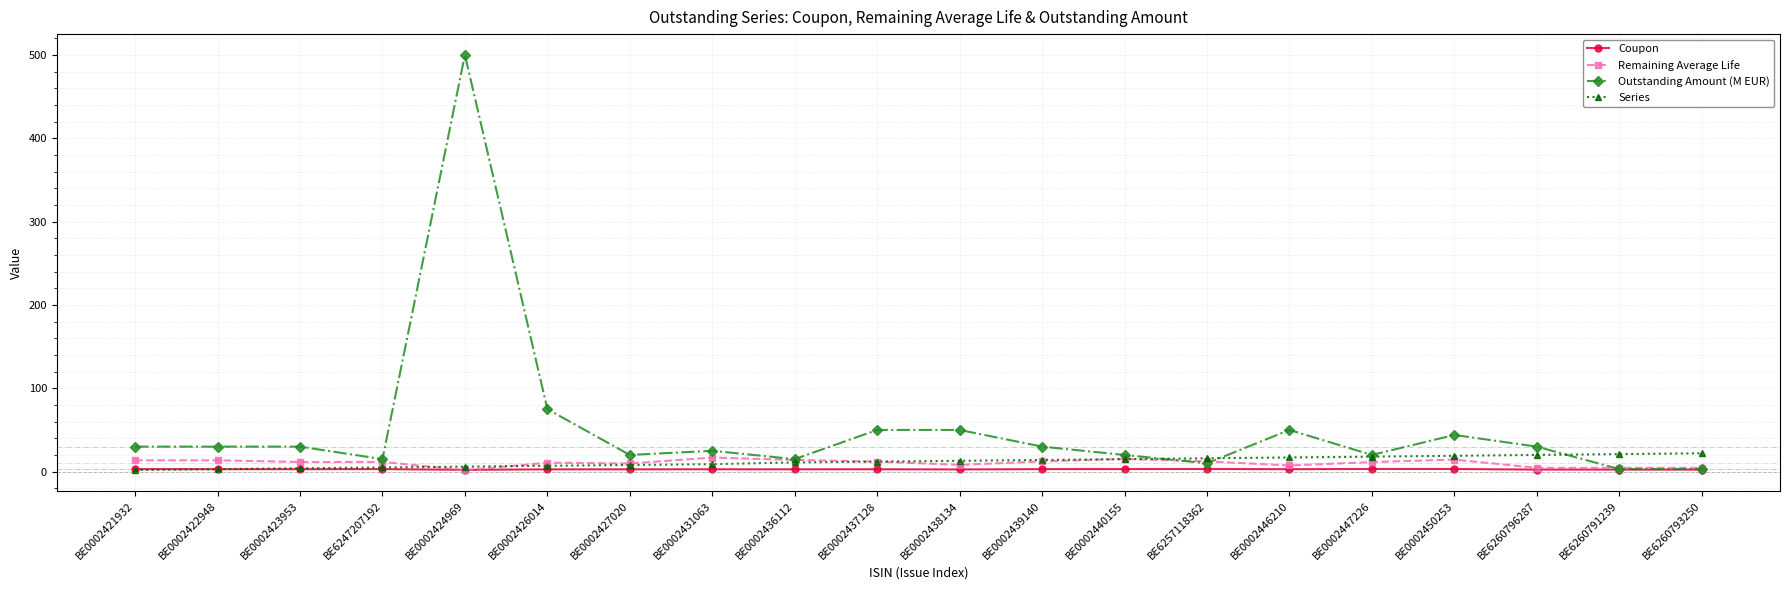

At which category is the sum across all series the highest?

BE0002424969